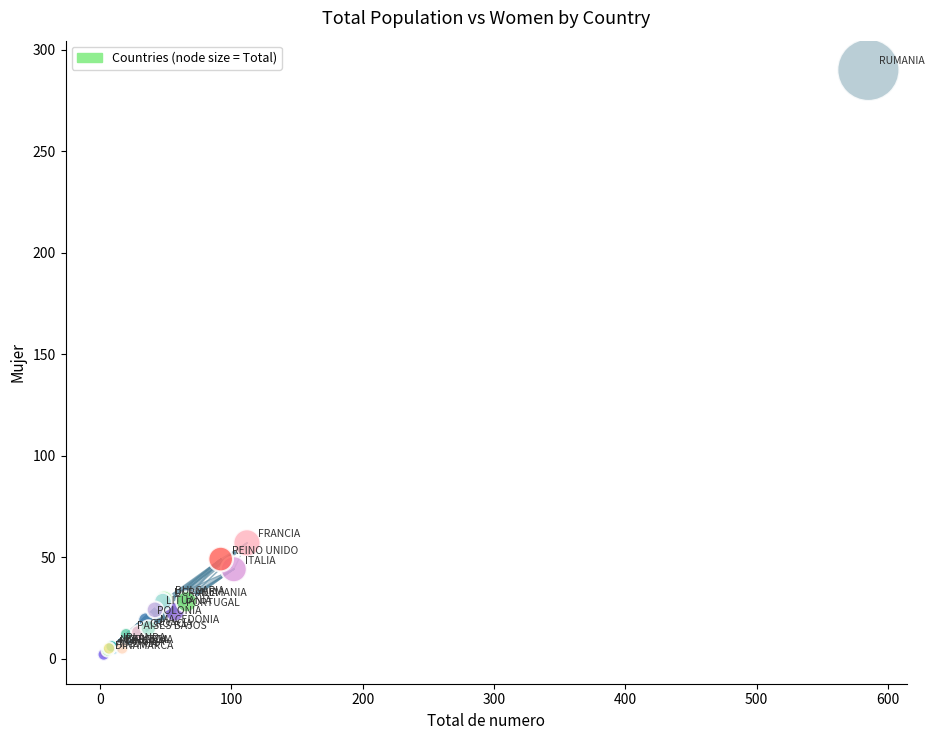

What Y value in the scatter plot is closest to 146?

57